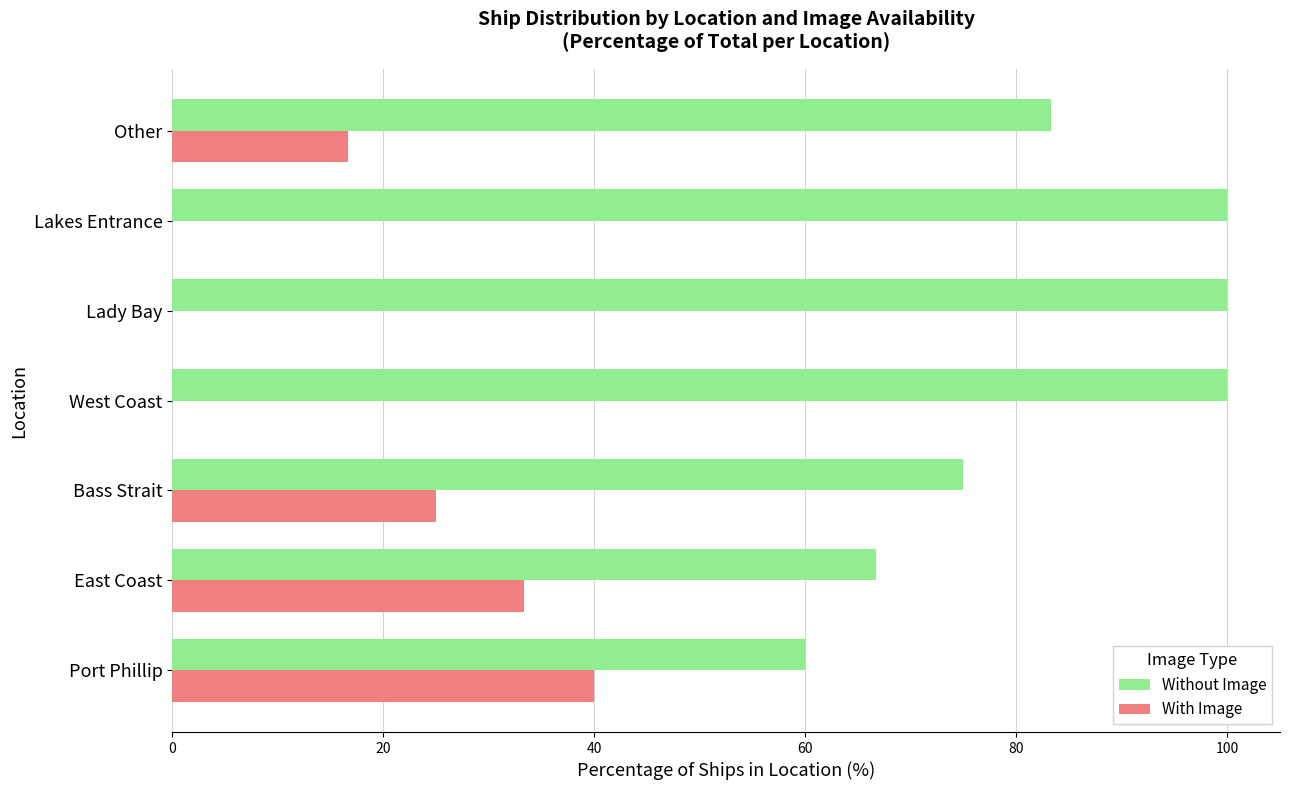

Read the Without Image value at Other.

83.3